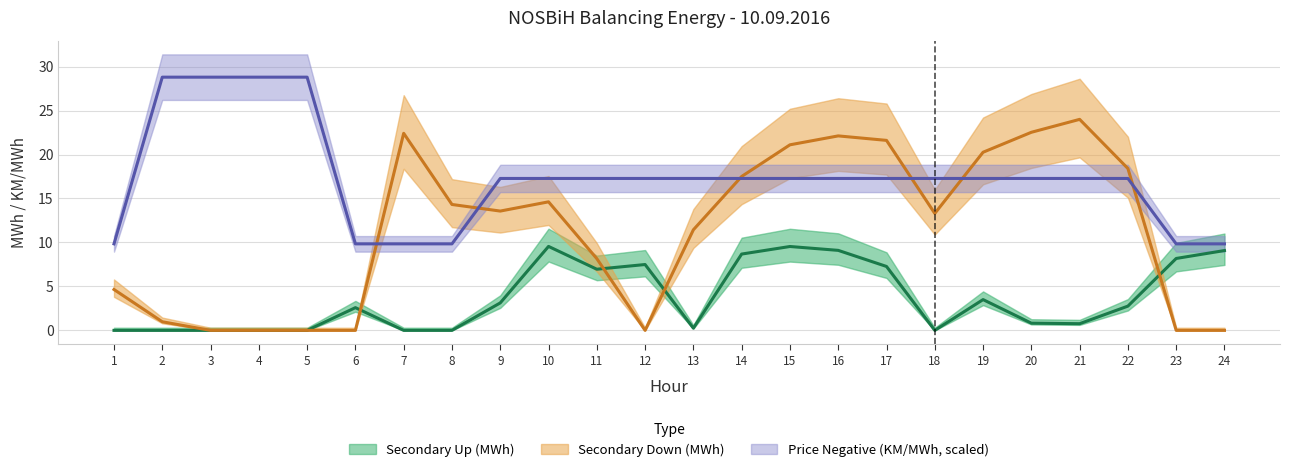

Is this an area chart (filled region under the line)?

No